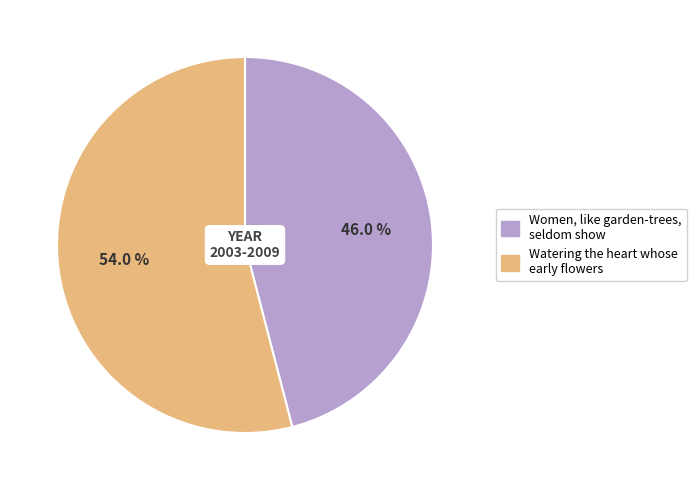

What is the ratio of the value at Watering the heart whose early flowers to the value at Women, like garden-trees, seldom show?

1.2